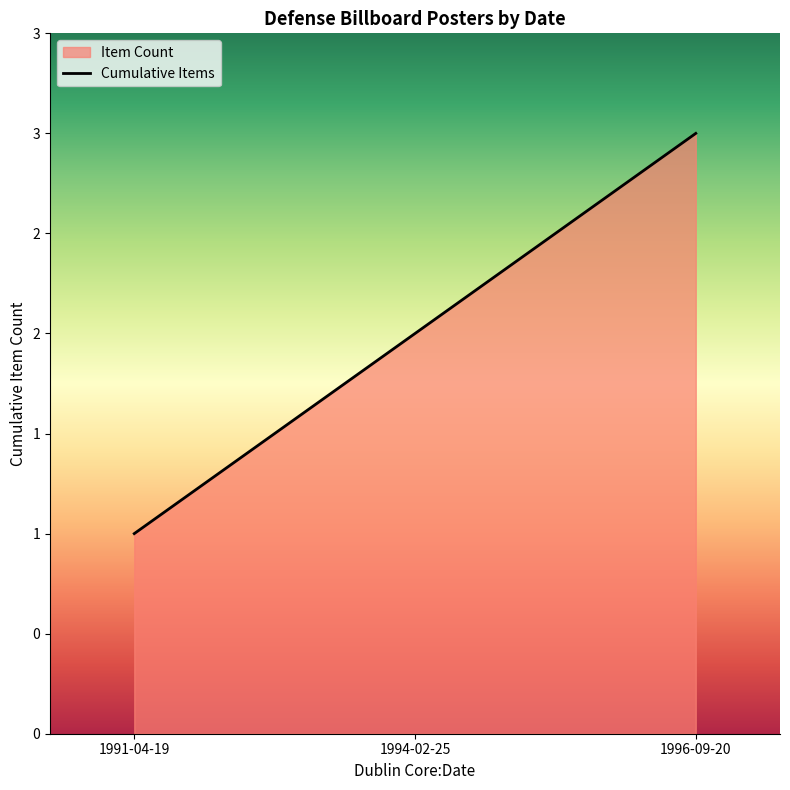

Reading right to left, list all the values displayed in this chart.

3	2	1